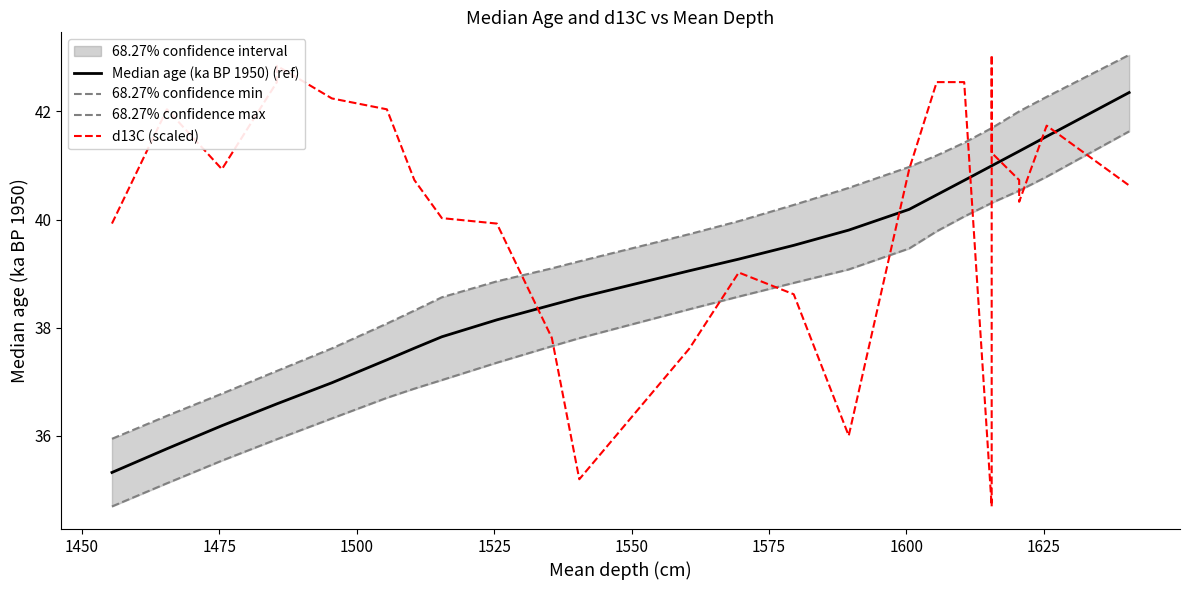

What is the maximum value for 68.27% confidence max?

43.0